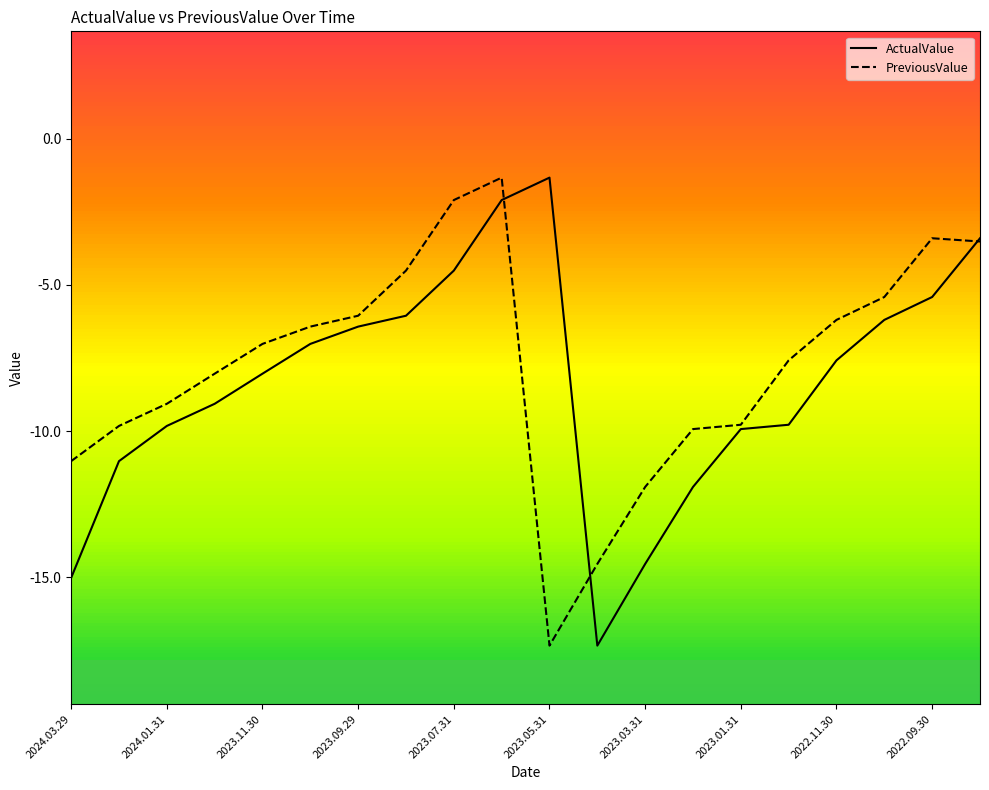

List the series in order of their overall mean, highest first.

PreviousValue, ActualValue